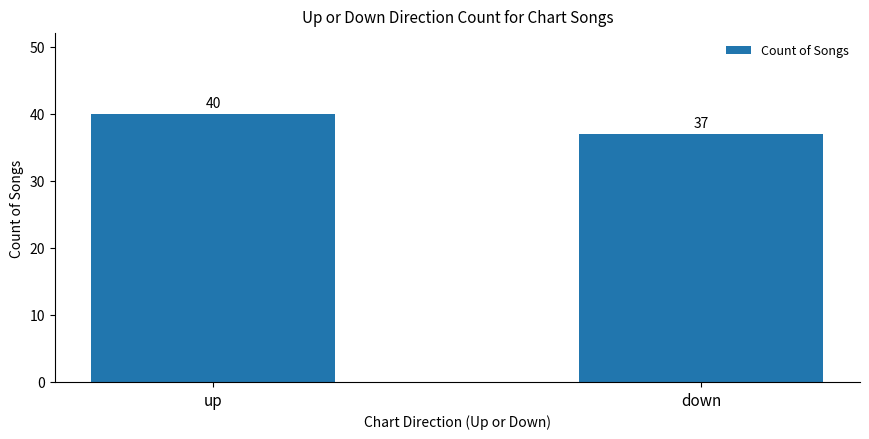

What is the label of the 1st bar from the right?

down